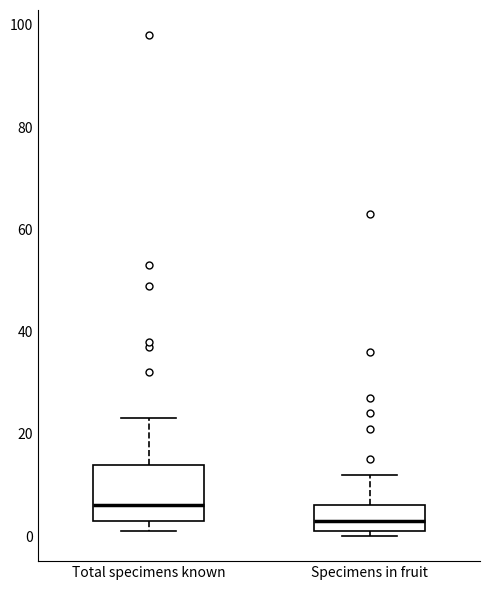

Reading left to right, transcribe this box plot: for each box, give where its median line is, the range the box spans, and where its two whiskers end, as read against the y-axis. The values are not printed on the chart, so give them approximately, as read against the axis.

Total specimens known: median 6, box 4 to 14, whiskers 2 to 24
Specimens in fruit: median 4, box 2 to 6, whiskers 0 to 12